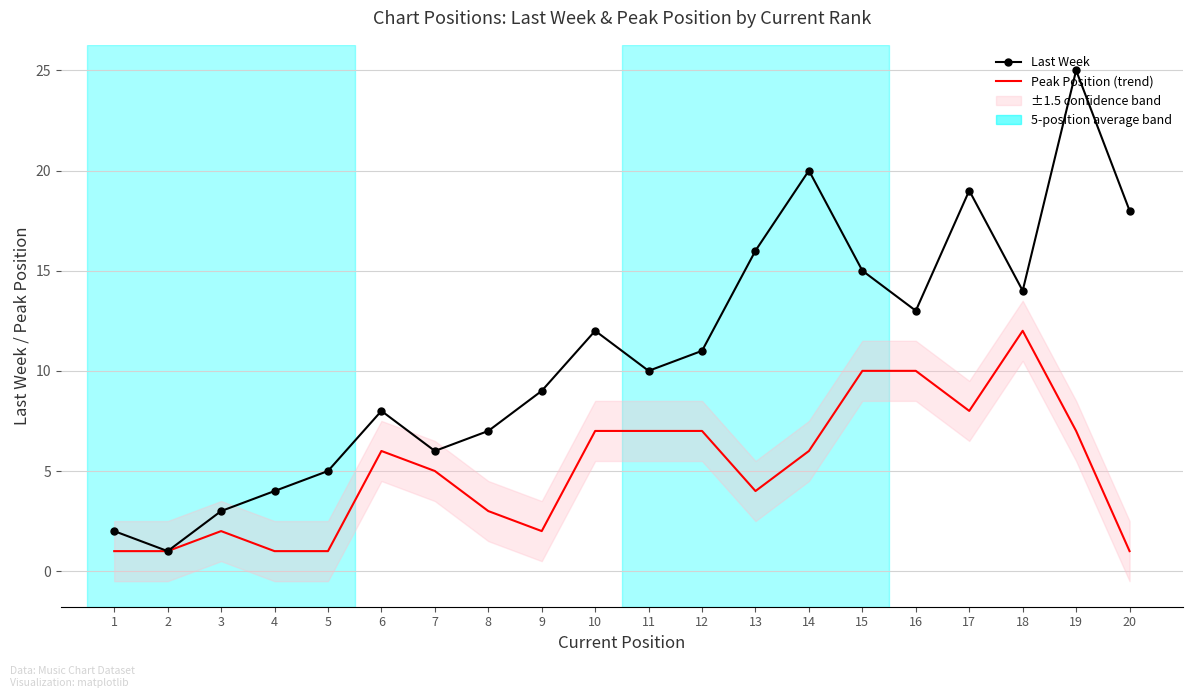

What is the maximum value shown in the chart?

25